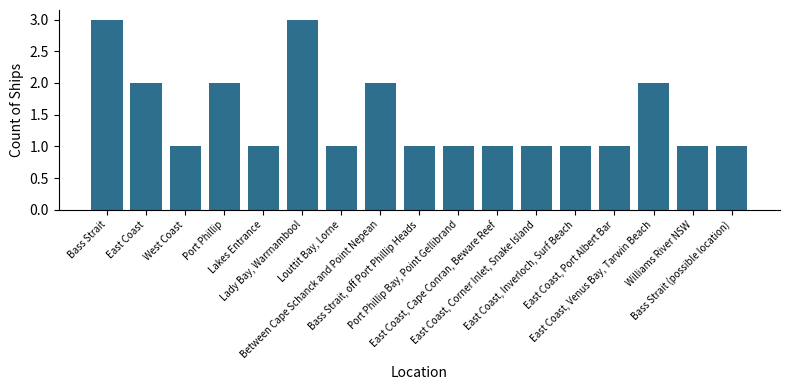

How many series are shown in this chart?

1